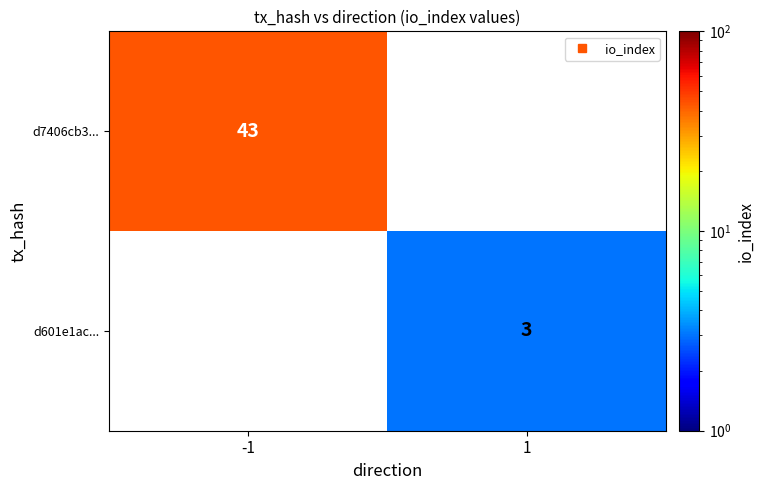

Rank the series by their maximum value, from highest to lowest.

d7406cb3..., d601e1ac...